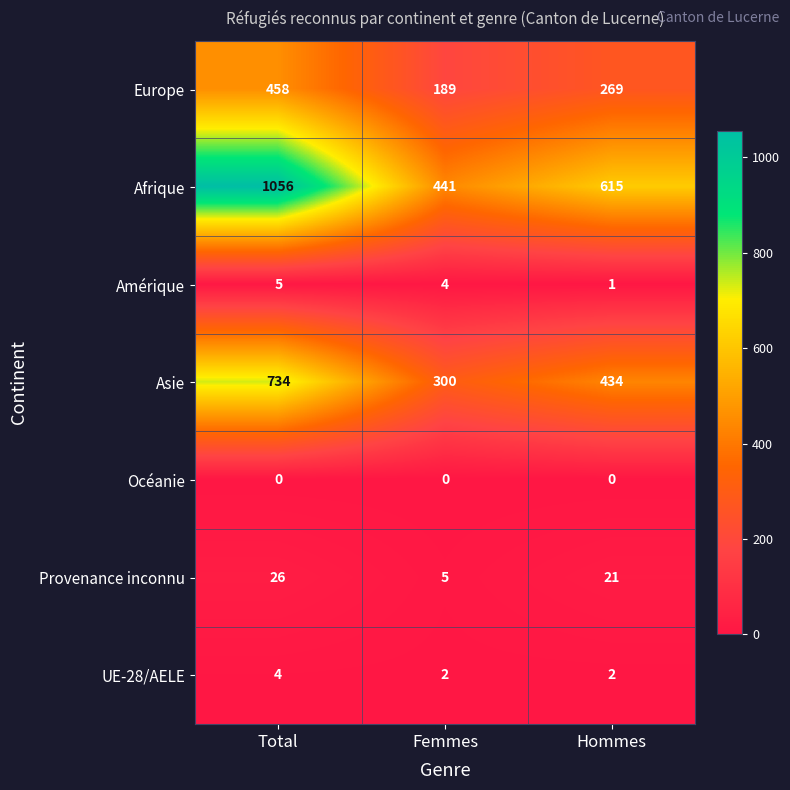

Rank the series at Femmes from lowest to highest value.

Océanie, UE-28/AELE, Amérique, Provenance inconnu, Europe, Asie, Afrique